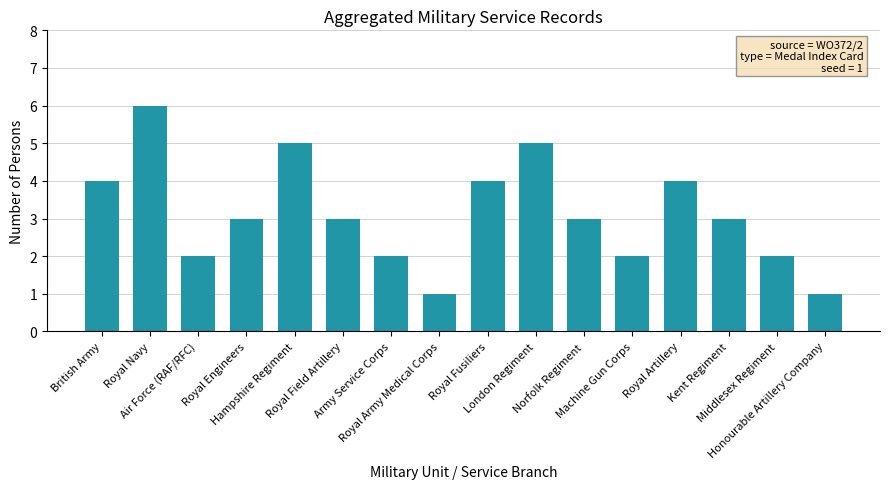

What is the difference between the maximum and second lowest values?

5